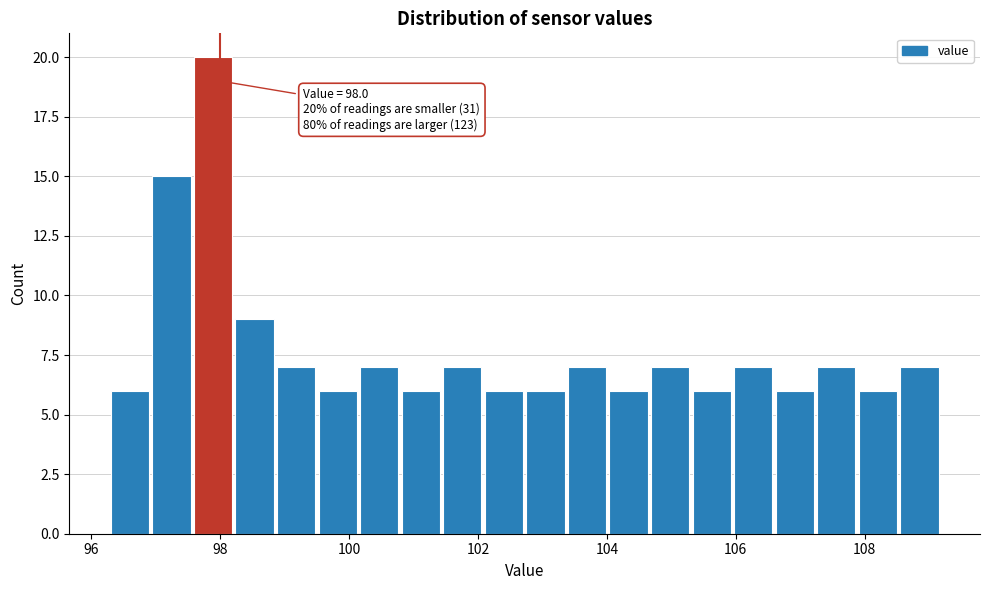

Around what value on the x-axis is the tallest bar? Give the approximate position of its centre, as read against the axis.

97.8